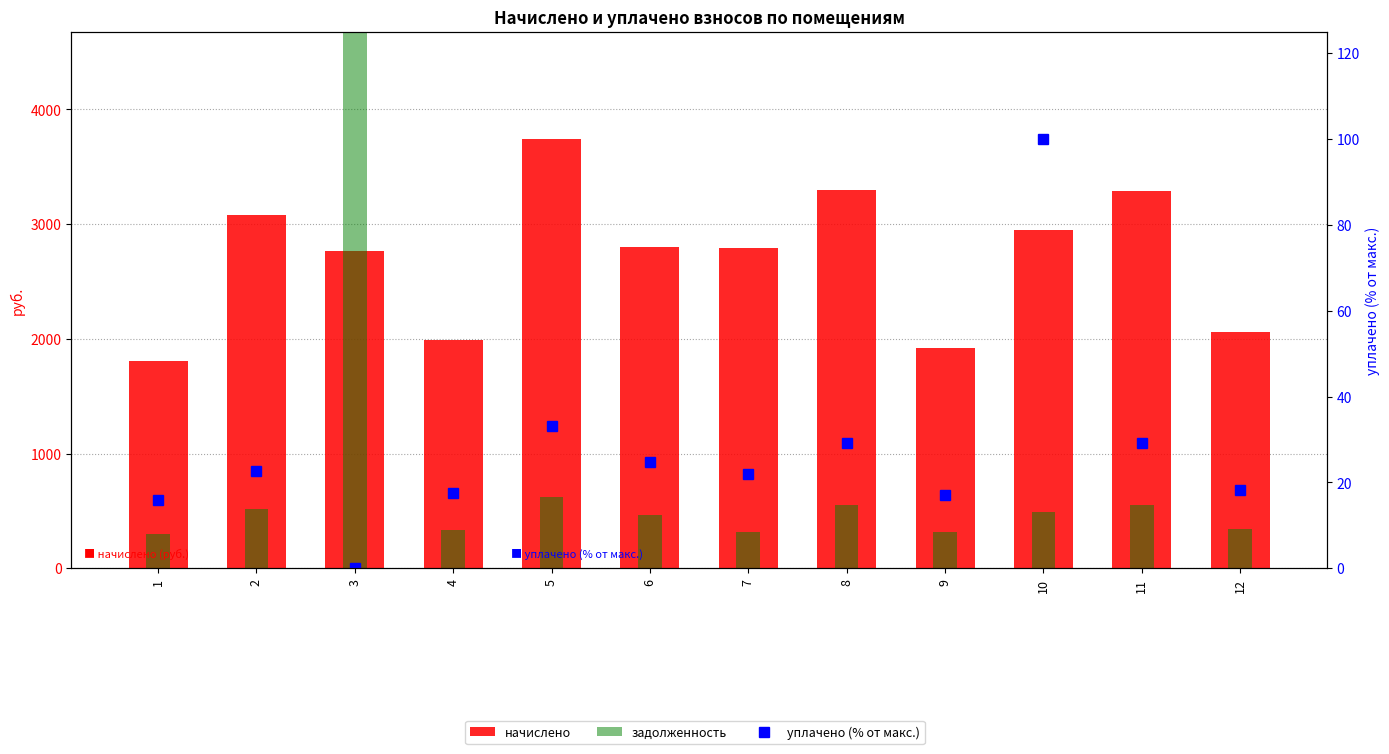

What is the value of the уплачено (% от макс.) bar at the 7th from the left?

22.1